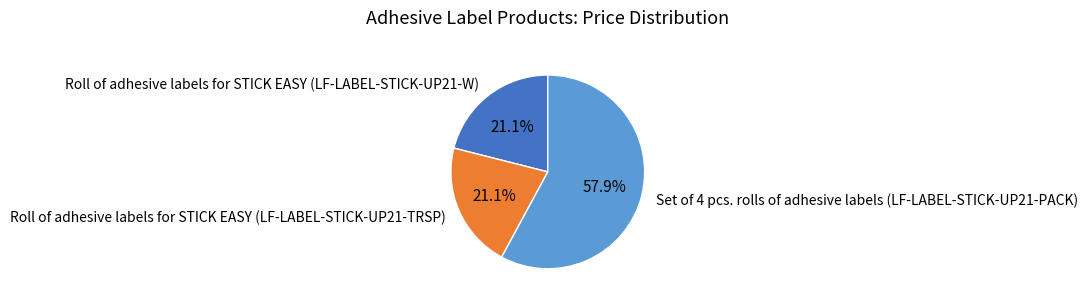

How many segments does this pie chart have?

3